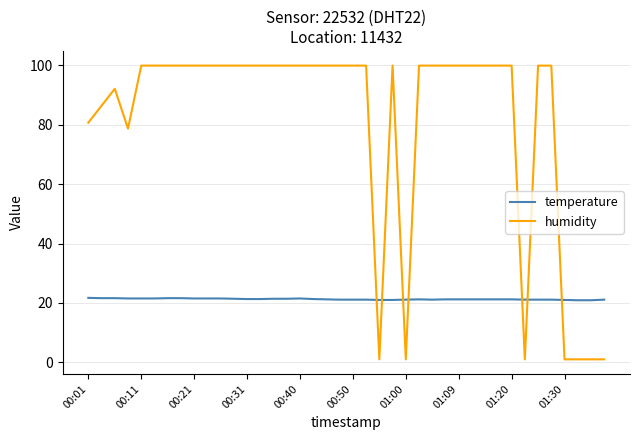

How many intersections are there between humidity and temperature?

7